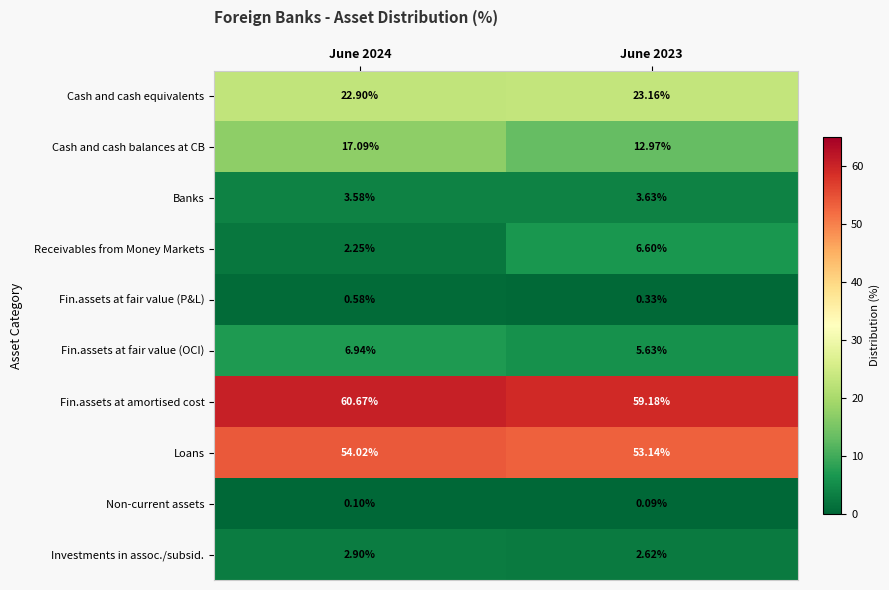

Which series has the largest total across all categories?

Fin.assets at amortised cost